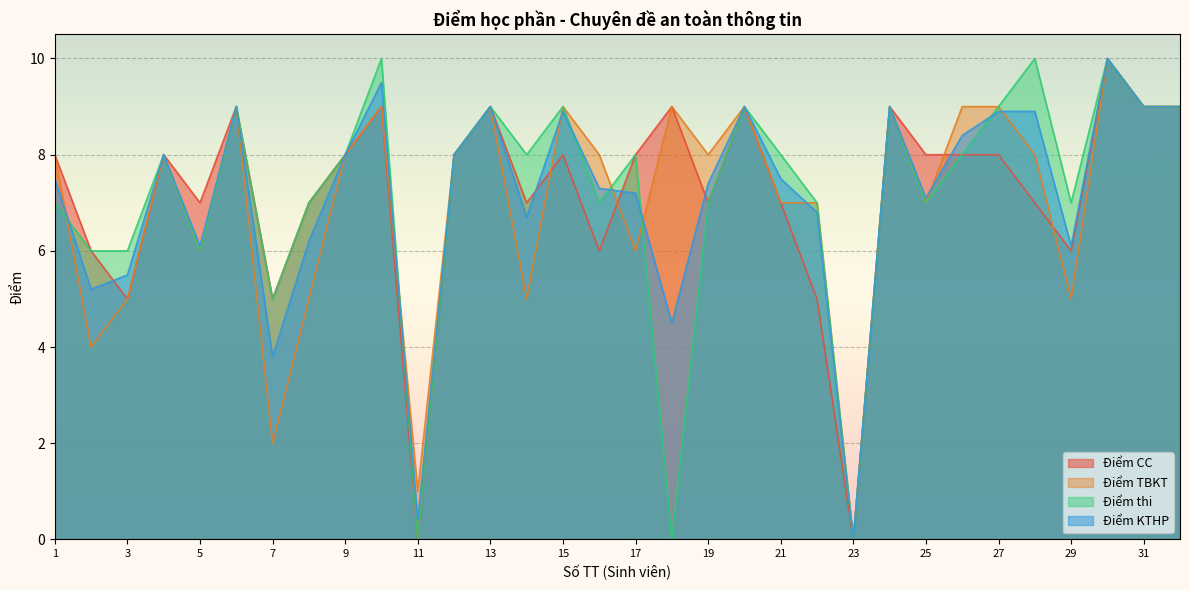

At how many categories does at least one series exceed 1?

30